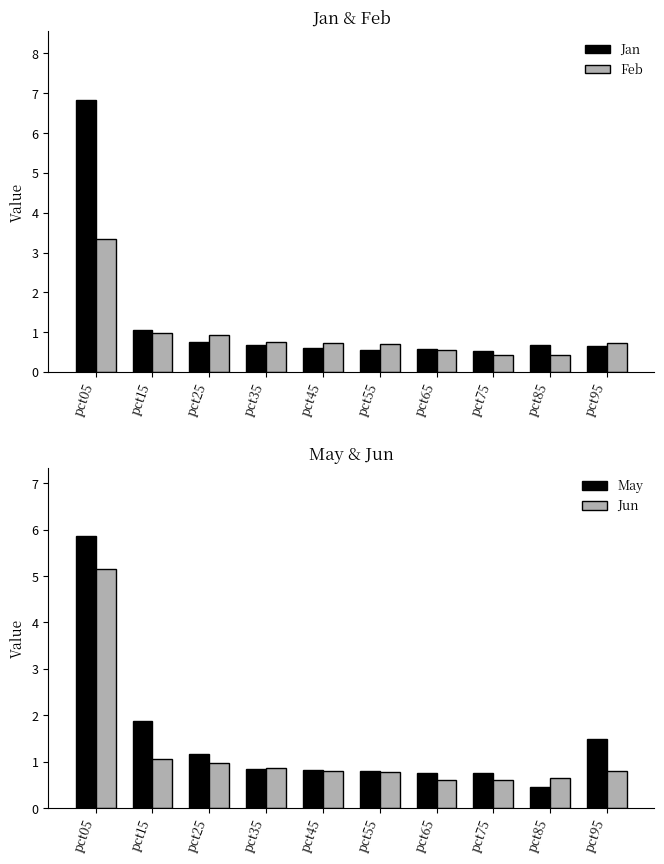

At which category is the sum across all series the highest?

pct05